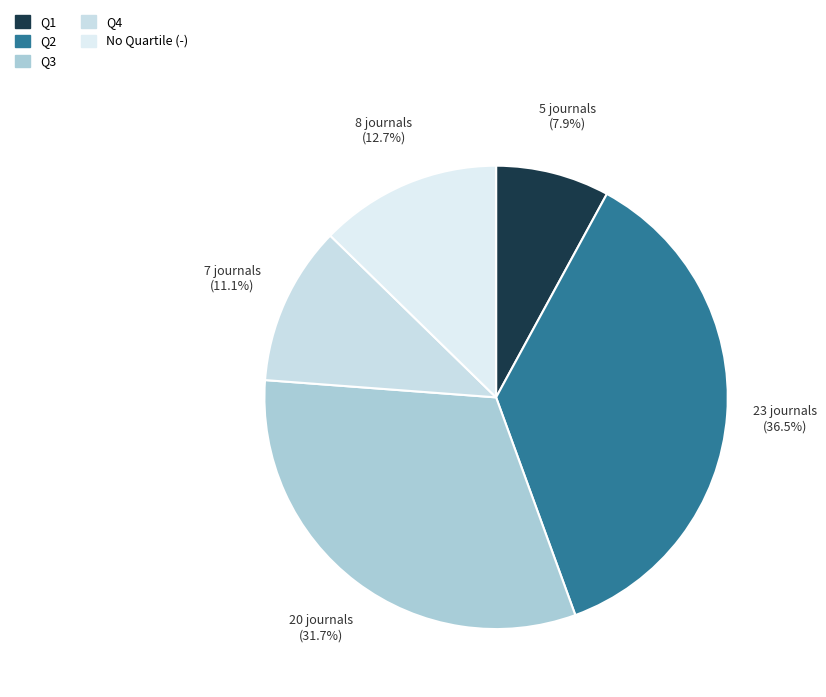

How many slices are in this pie chart?

5